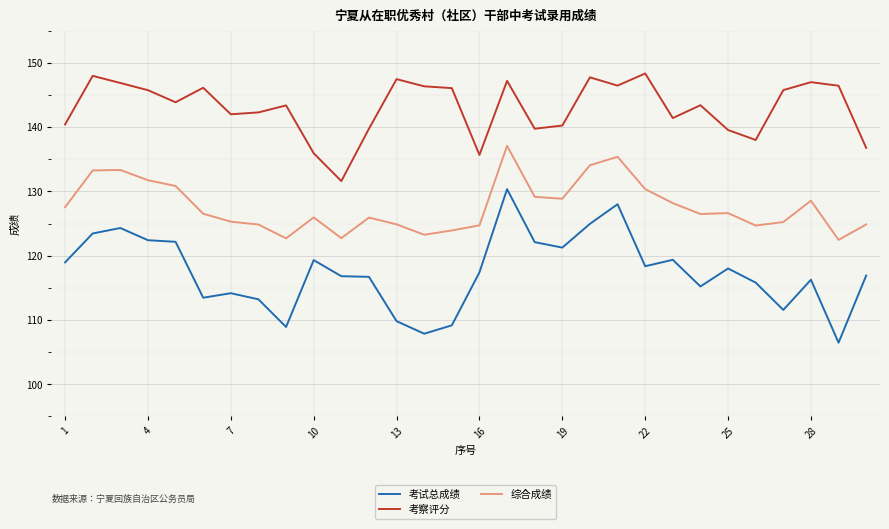

List the series in order of their overall mean, highest first.

考察评分, 综合成绩, 考试总成绩